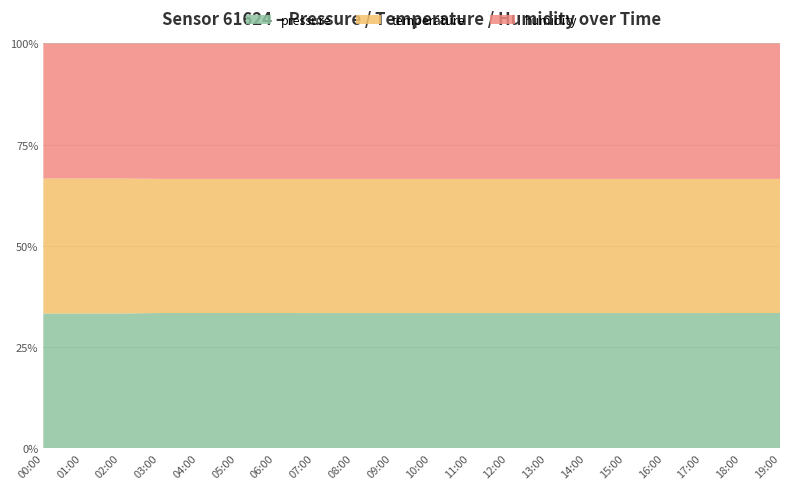

Reading right to left, list all the values displayed in this chart.

pressure: 101290.0	101280.0	101270.0	101260.0	101250.0	101240.0	101230.0	101220.0	101230.0	101240.0	101250.0	101260.0	101270.0	101280.0	101290.0	101290.0	101280.0	101270.0	101260.0	101250.0
temperature: 10.4	10.4	10.4	10.4	10.4	10.4	10.4	10.4	10.4	10.4	10.4	10.4	10.4	10.4	10.4	10.4	10.4	10.5	10.5	10.5
humidity: 95.0	95.0	95.0	95.0	95.0	95.0	95.0	95.0	95.0	95.0	95.0	95.0	95.0	95.0	95.0	95.0	95.0	95.0	95.0	95.0